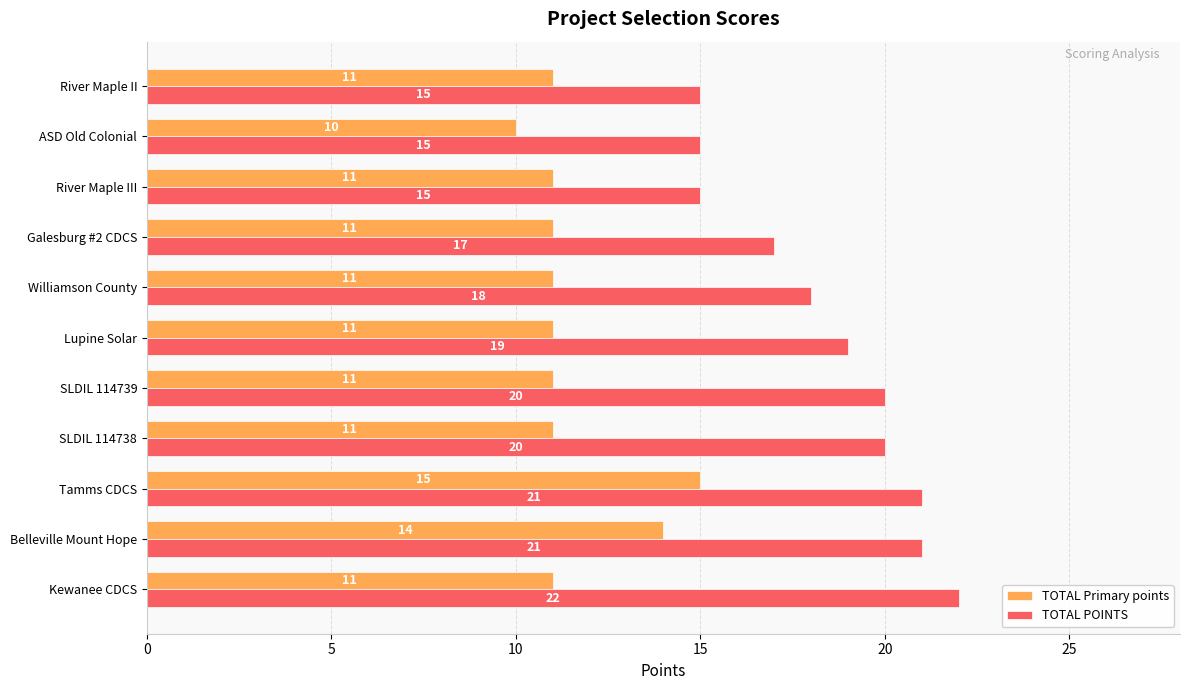

Read the TOTAL Primary points value at Williamson County.

11